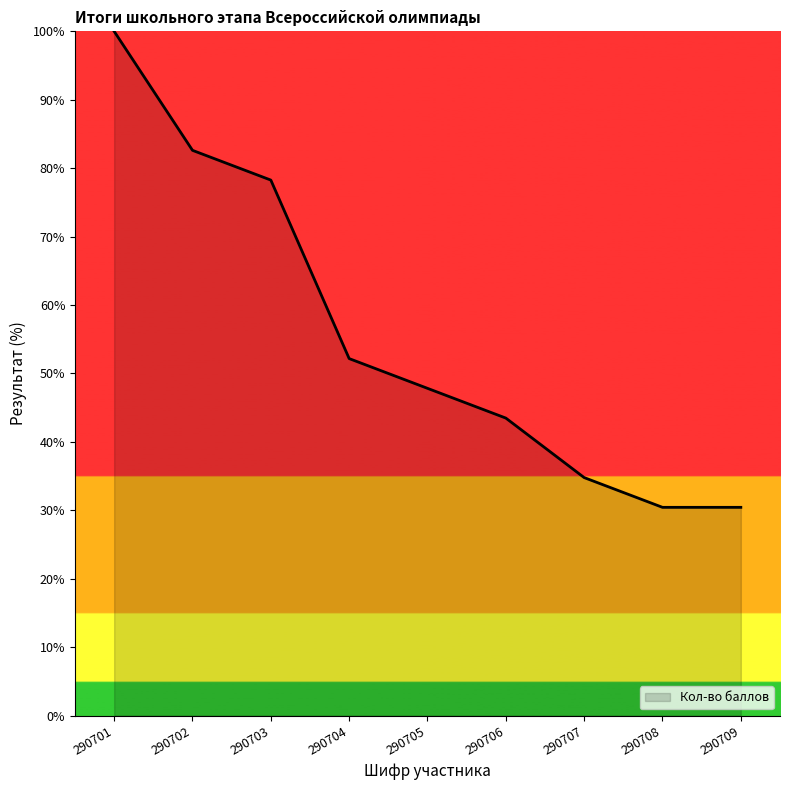

What is the difference between the values at 290708 and 290703?

47.8